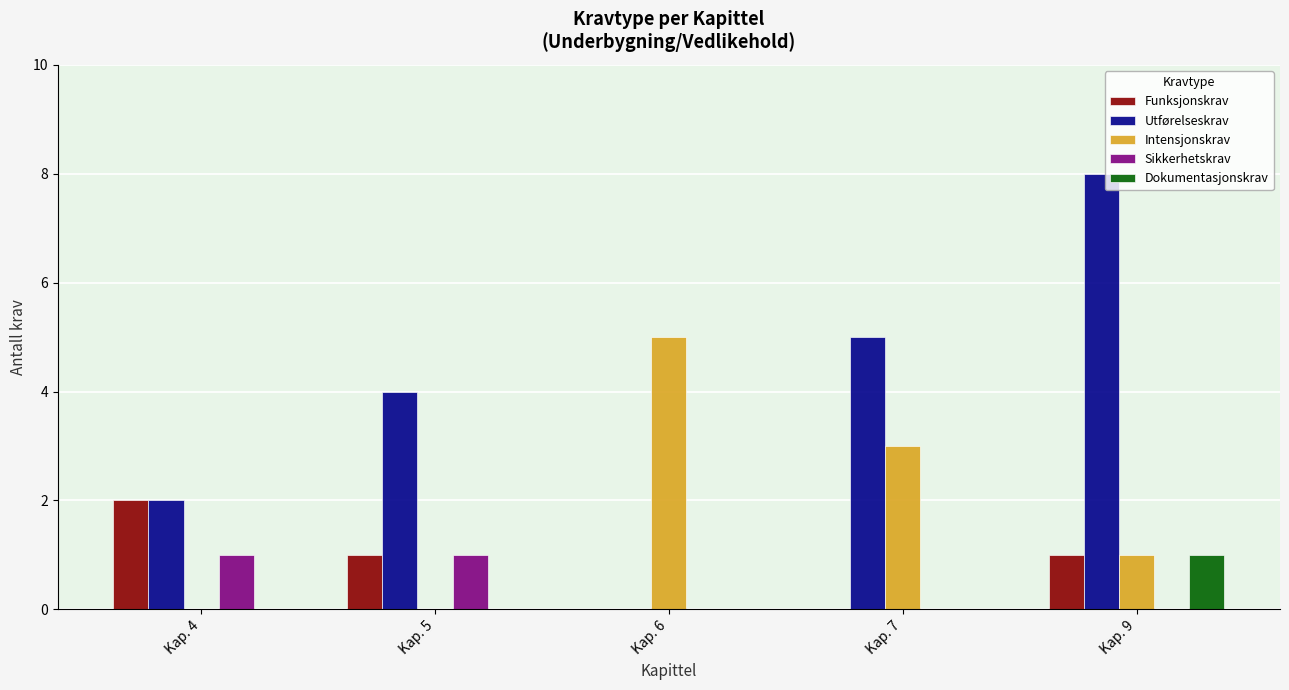

Is it true that Sikkerhetskrav equals 1 at Kap. 9?

False